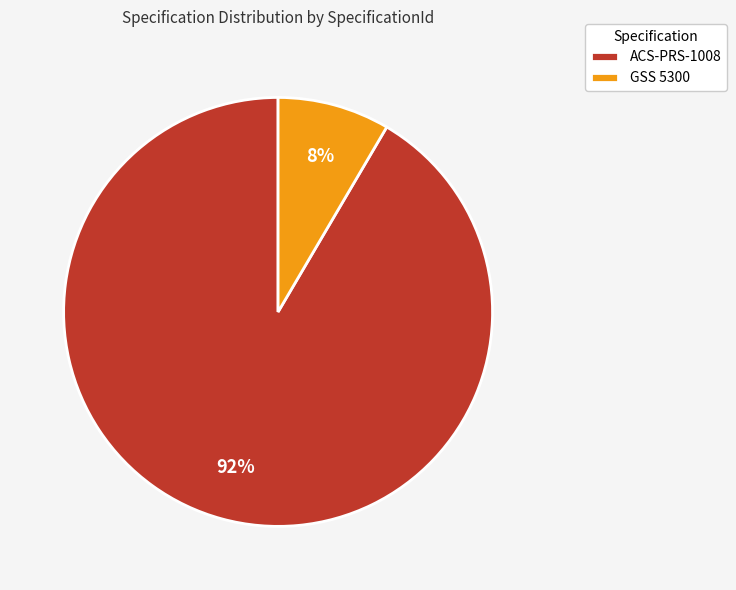

Rank the categories by value from lowest to highest.

GSS 5300, ACS-PRS-1008